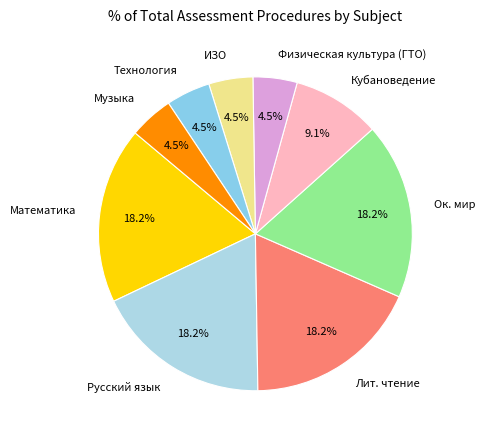

The Русский язык slice represents 11% of the pie. True or false?

False